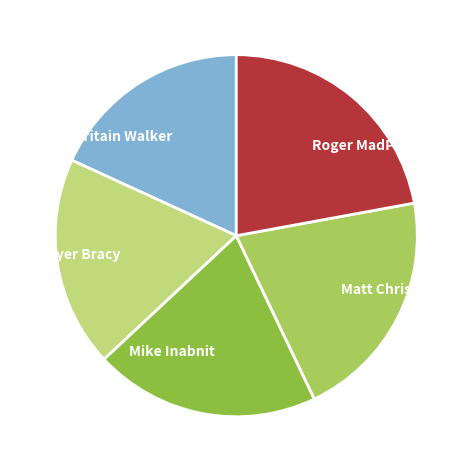

Is there a majority slice in this chart?

No